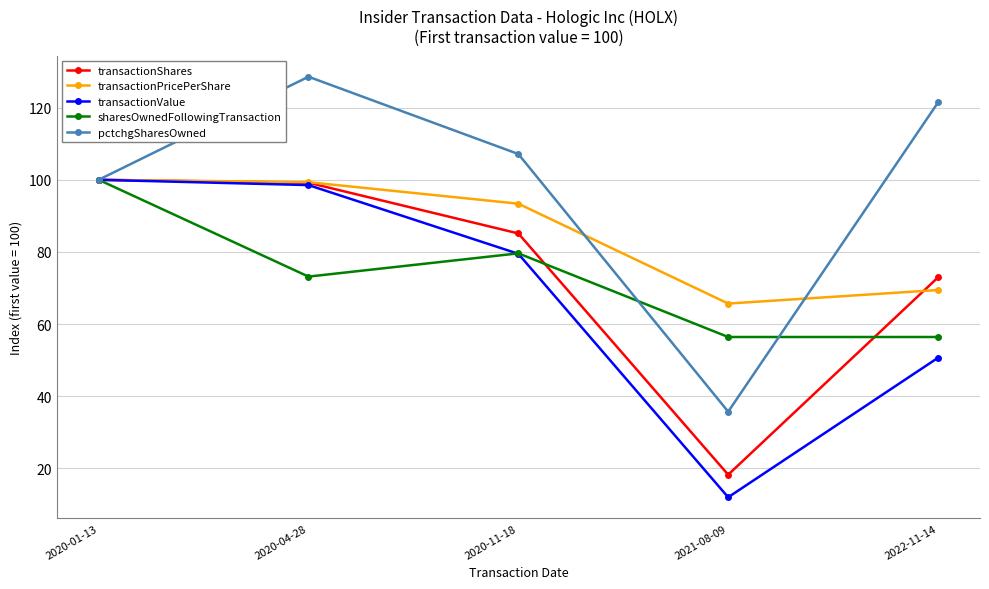

The sharesOwnedFollowingTransaction series shows 56.4 at 2021-08-09. True or false?

True